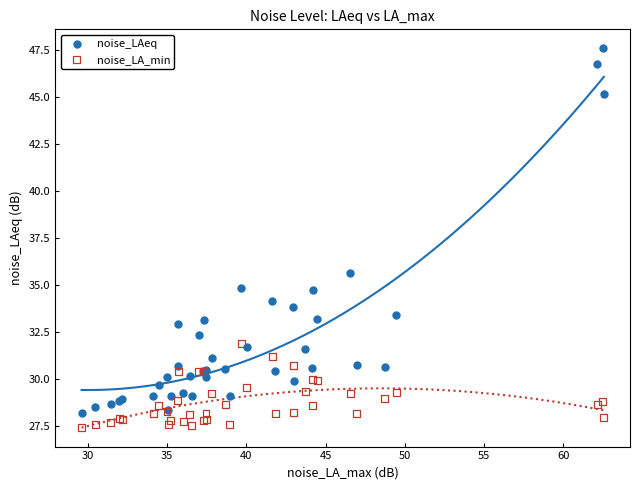

Which series has the largest Y range (max minus min)?

noise_LAeq